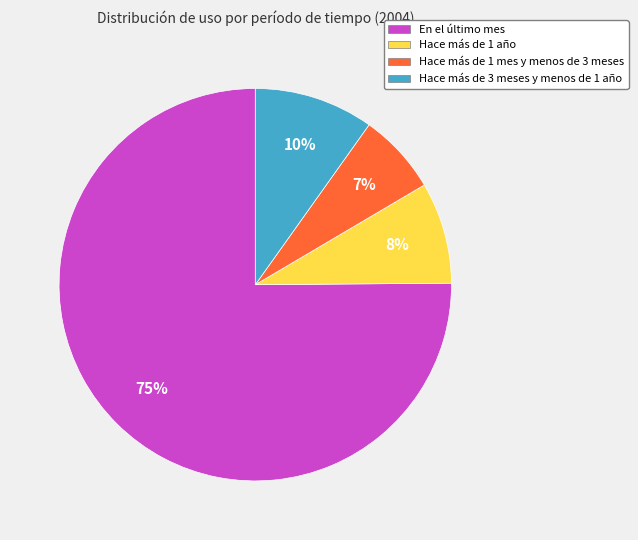

Which slice is the smallest?

Hace más de 1 mes y menos de 3 meses